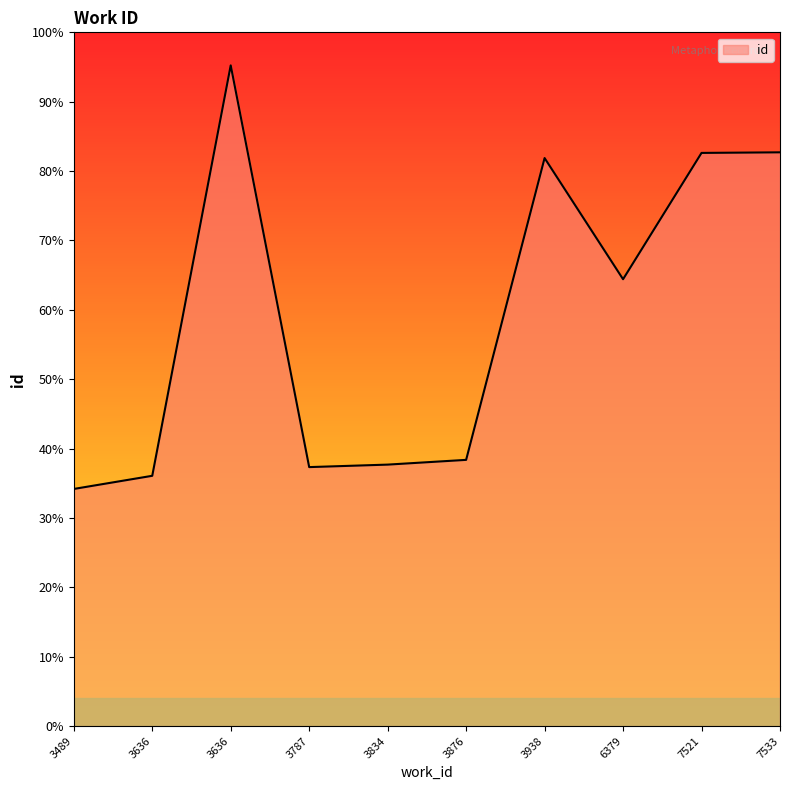

True or false: the data shows 3878 at 3834.

False